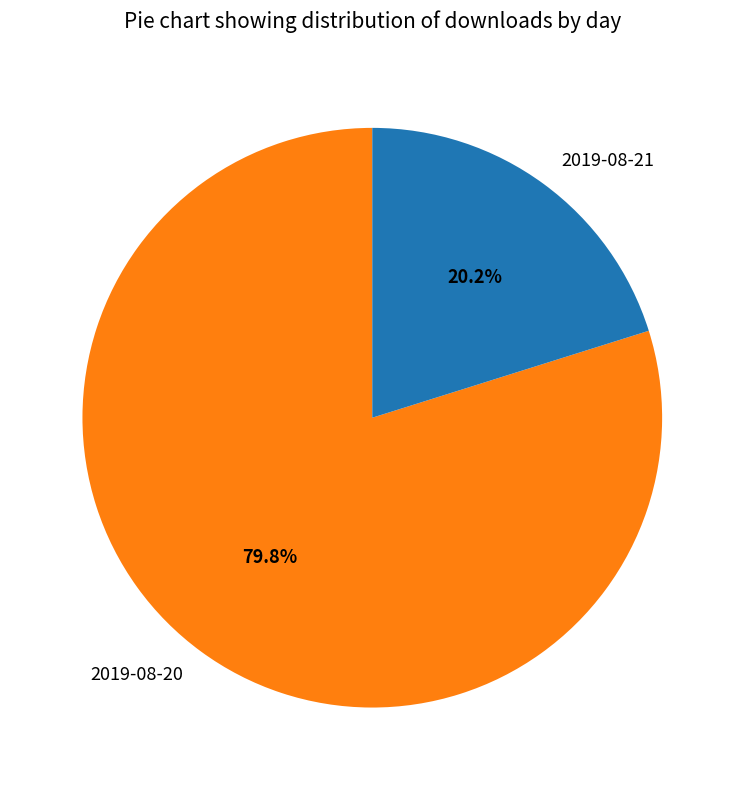

Rank the categories by value from highest to lowest.

2019-08-20, 2019-08-21